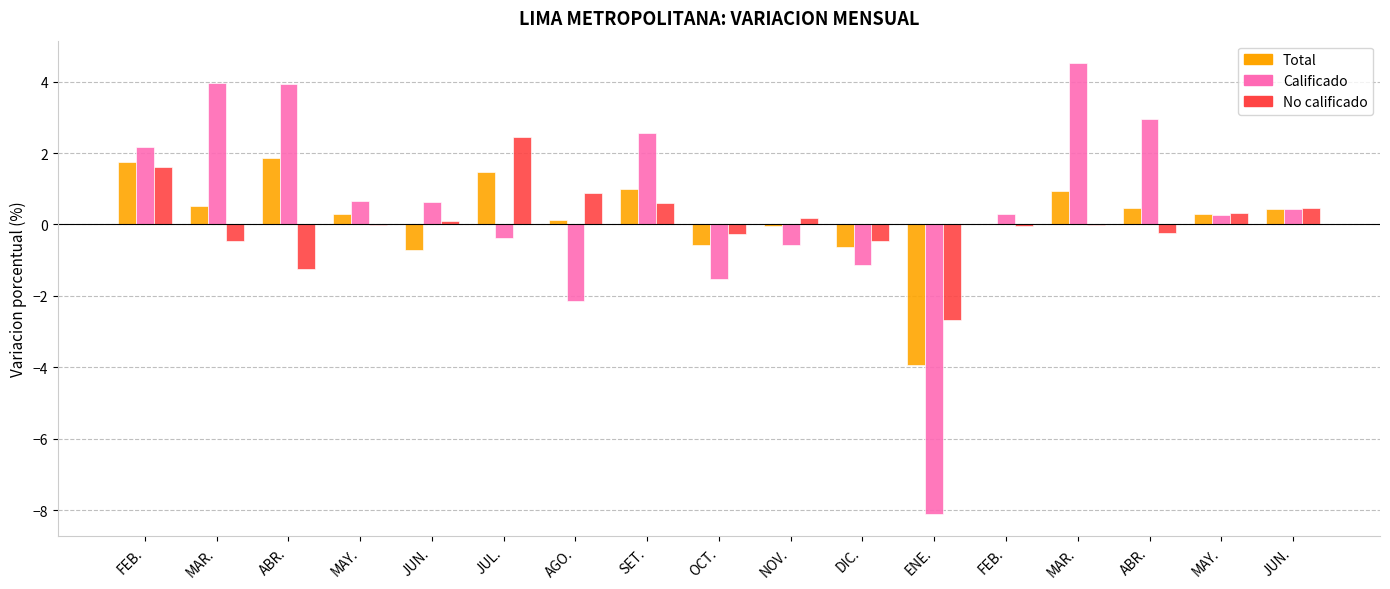

Are the bars grouped side by side (vs. stacked)?

Yes